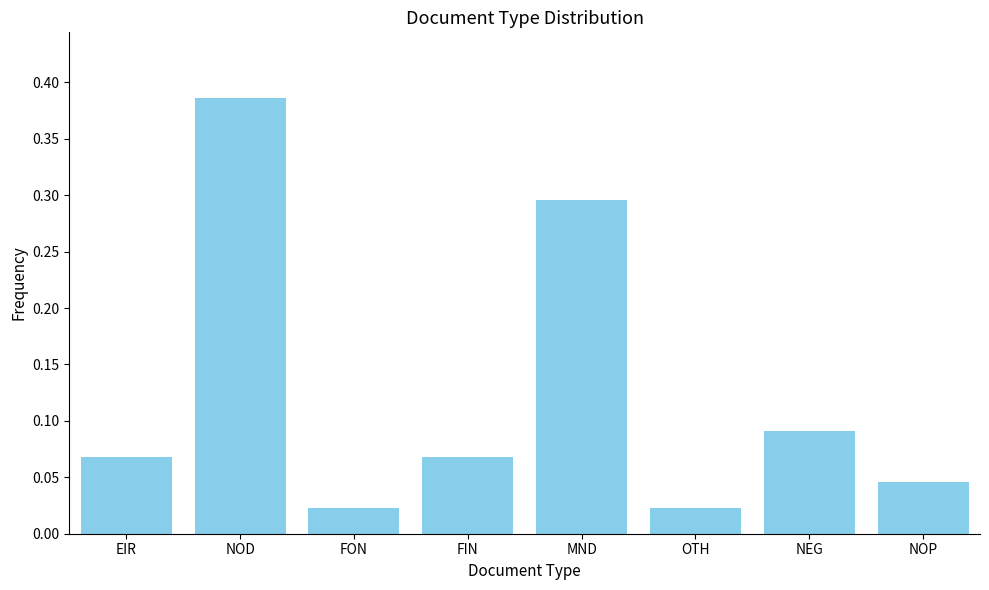

What is the sum of all values?

1.0